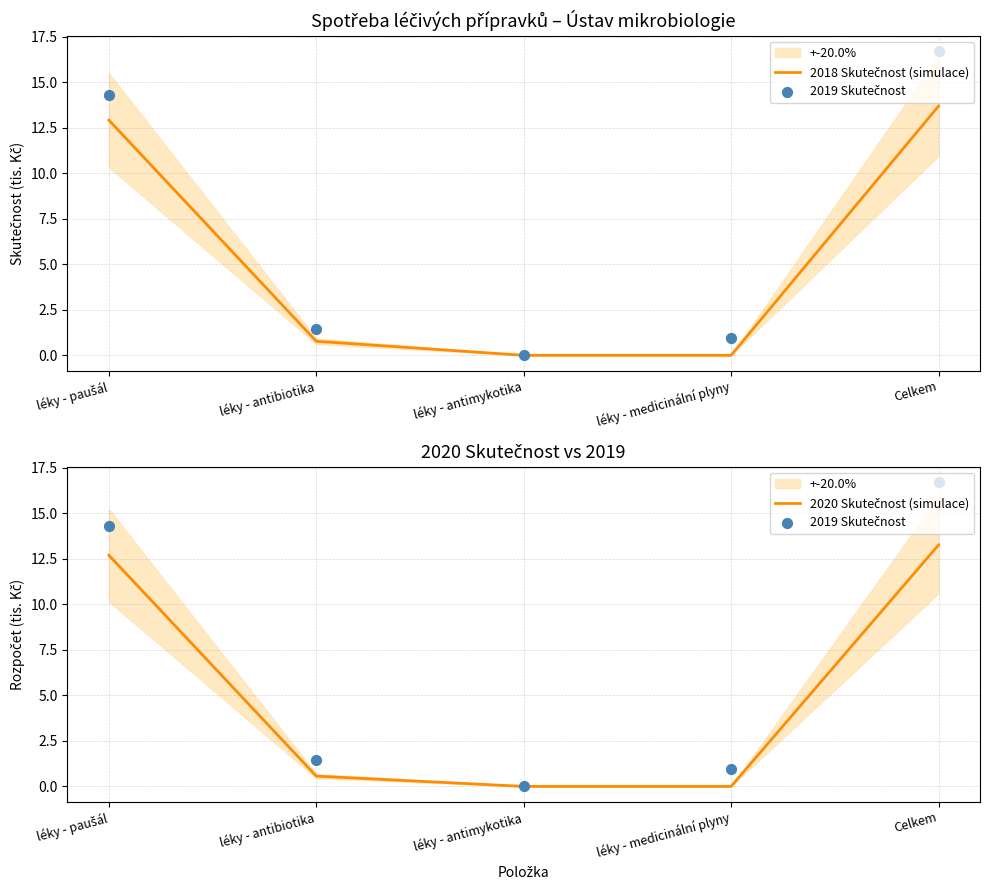

Which series has the largest total across all categories?

2019 Skutečnost